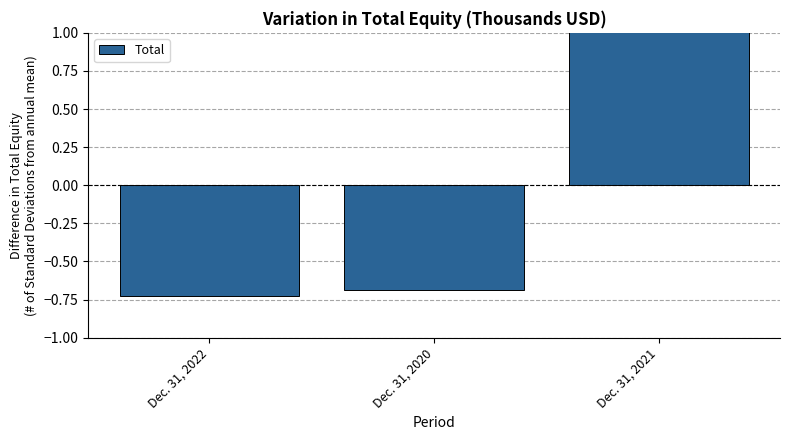

Rank the categories by value from highest to lowest.

Dec. 31, 2021, Dec. 31, 2020, Dec. 31, 2022